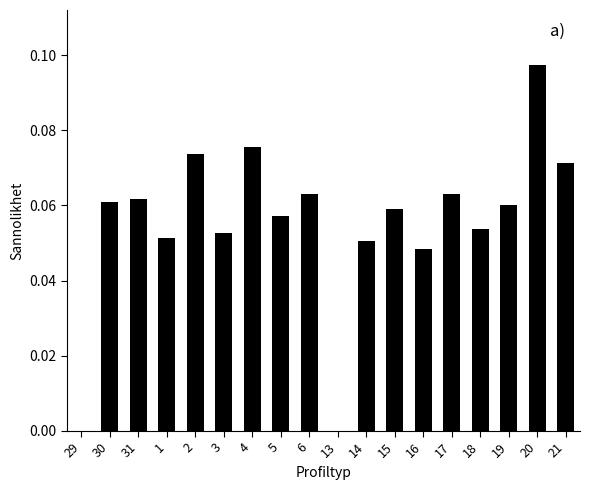

Which category has the highest value across all series?

20